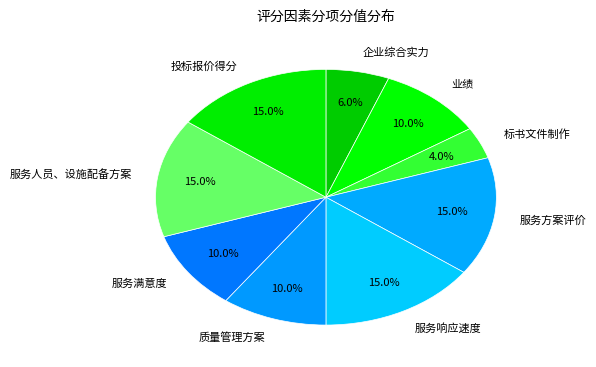

True or false: 业绩 accounts for 10% of the total.

True